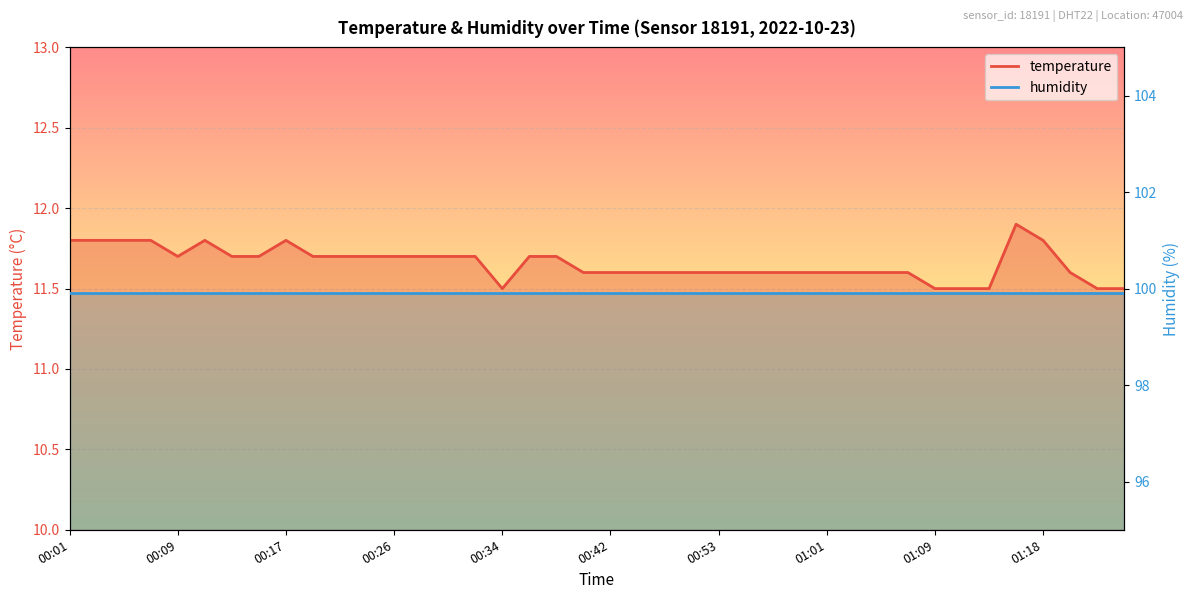

List the labels in order of value, smallest first.

00:34, 01:09, 01:12, 01:14, 01:23, 01:25, 00:40, 00:42, 00:47, 00:49, 00:51, 00:53, 00:55, 00:57, 00:59, 01:01, 01:03, 01:05, 01:07, 01:20, 00:09, 00:13, 00:15, 00:19, 00:21, 00:23, 00:26, 00:28, 00:30, 00:32, 00:36, 00:38, 00:01, 00:03, 00:05, 00:07, 00:11, 00:17, 01:18, 01:16